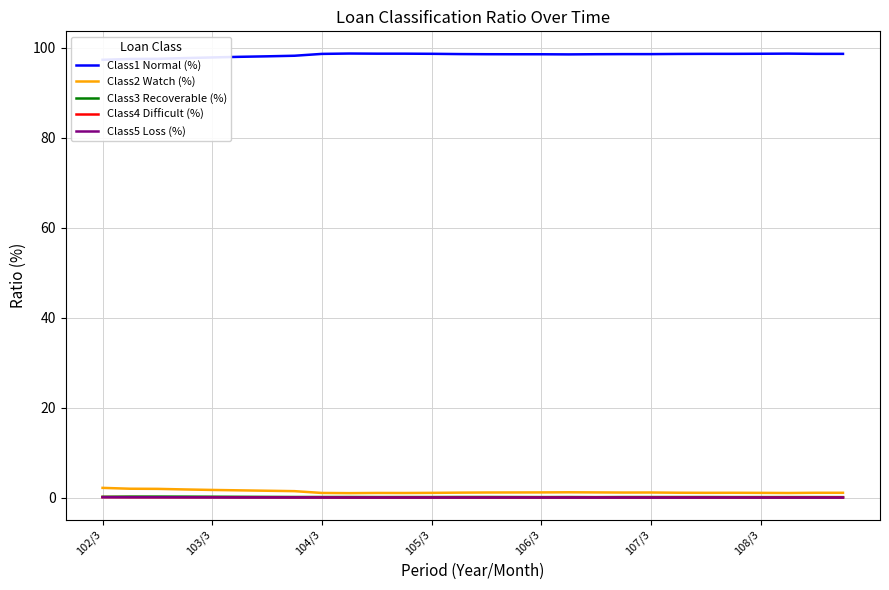

What is the approximate value of Class3 Recoverable (%) at 21?

0.1